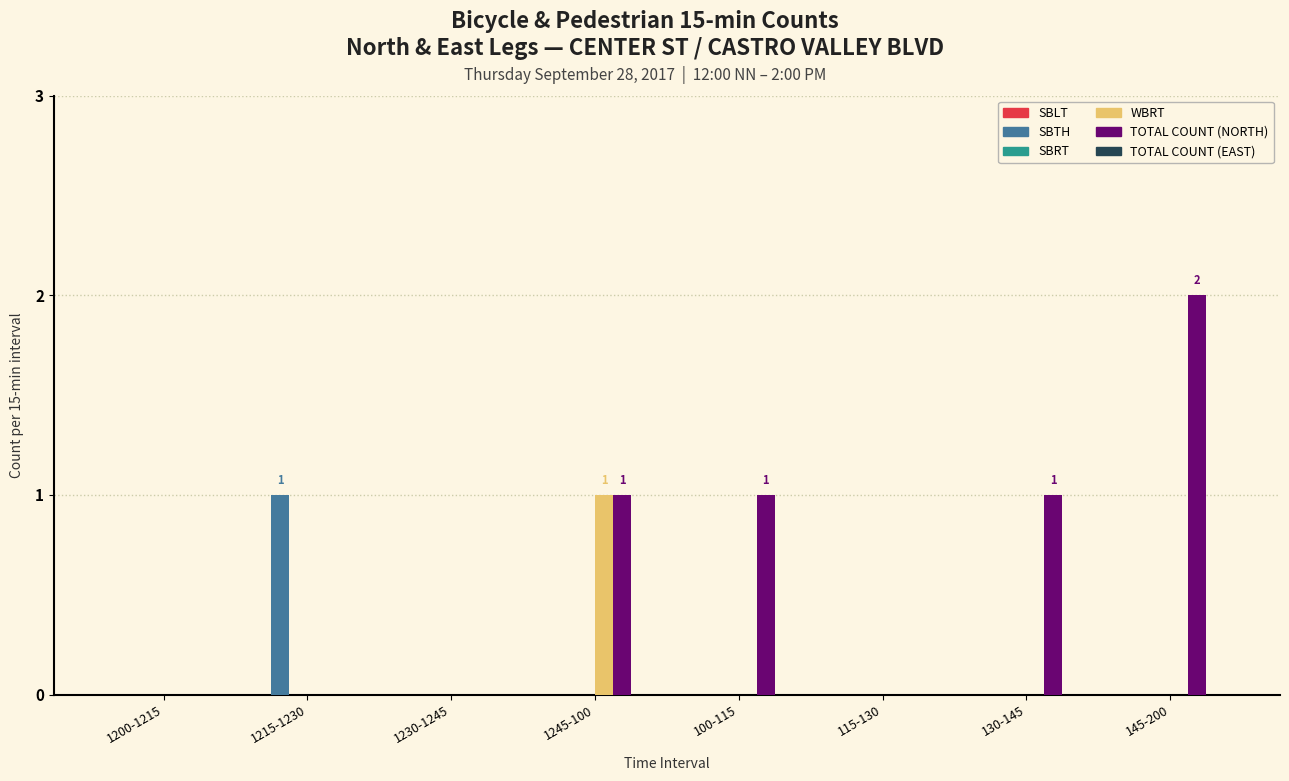

Reading left to right, extract all data points from this chart.

SBTH: 1200-1215=0	1215-1230=1	1230-1245=0	1245-100=0	100-115=0	115-130=0	130-145=0	145-200=0
WBRT: 1200-1215=0	1215-1230=0	1230-1245=0	1245-100=1	100-115=0	115-130=0	130-145=0	145-200=0
TOTAL COUNT (NORTH): 1200-1215=0	1215-1230=0	1230-1245=0	1245-100=1	100-115=1	115-130=0	130-145=1	145-200=2